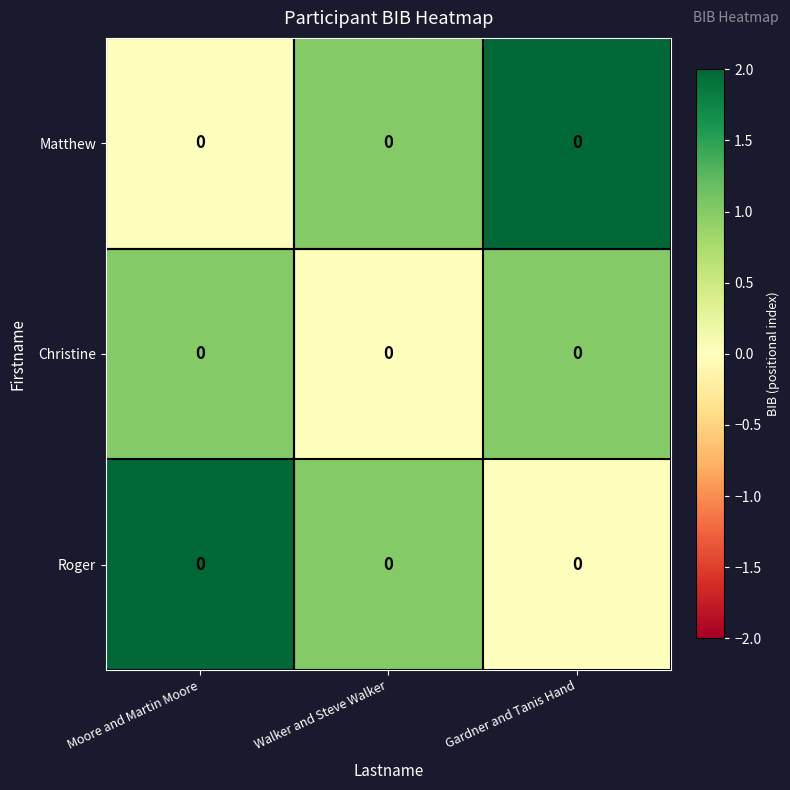

What is the sum of the Roger values at Gardner and Tanis Hand and Walker and Steve Walker?

1